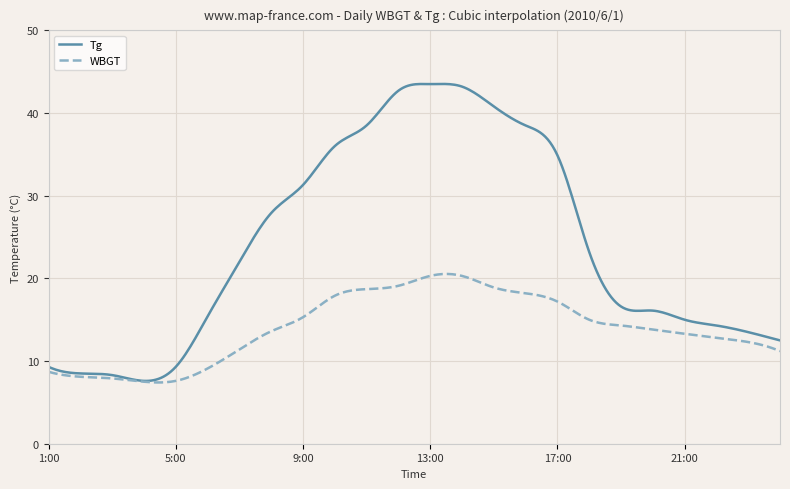

What is the minimum value for WBGT?

7.4